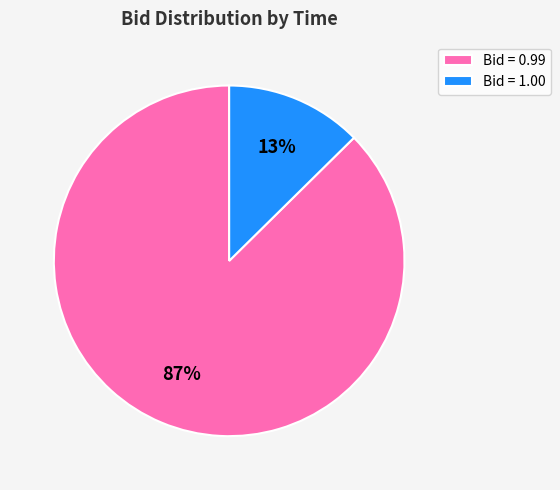

Rank the categories by value from highest to lowest.

Bid = 0.99, Bid = 1.00